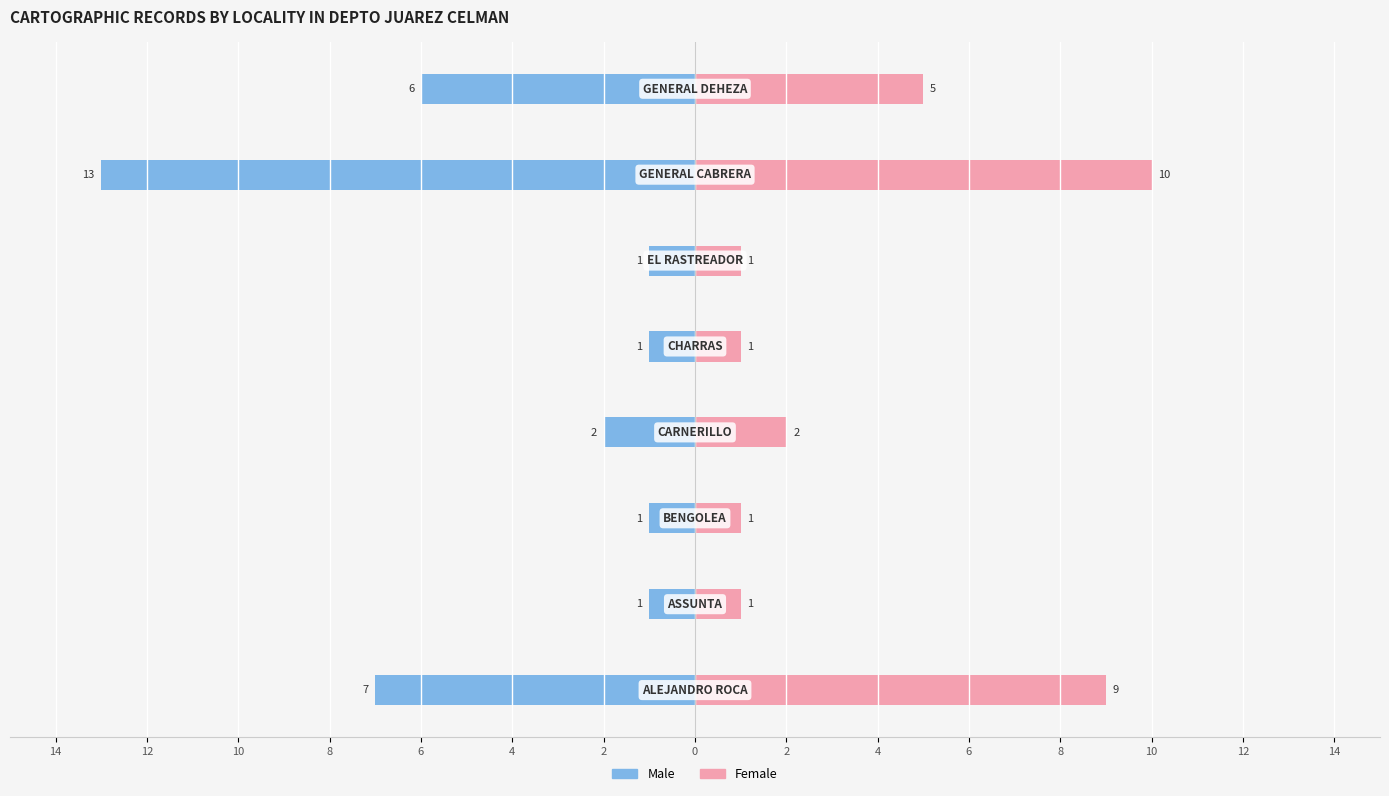

How many bars are there in total?

16